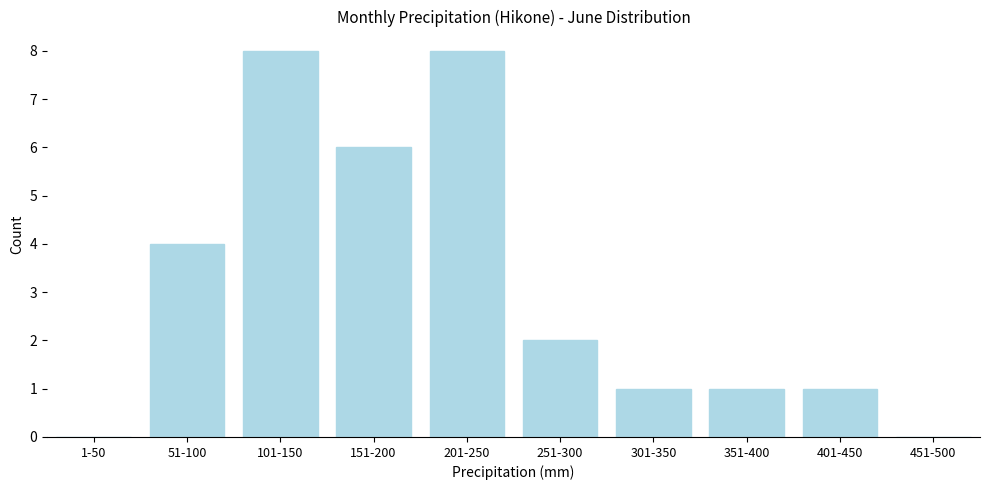

Reading left to right, list all the values displayed in this chart.

1-50=0	51-100=4	101-150=8	151-200=6	201-250=8	251-300=2	301-350=1	351-400=1	401-450=1	451-500=0